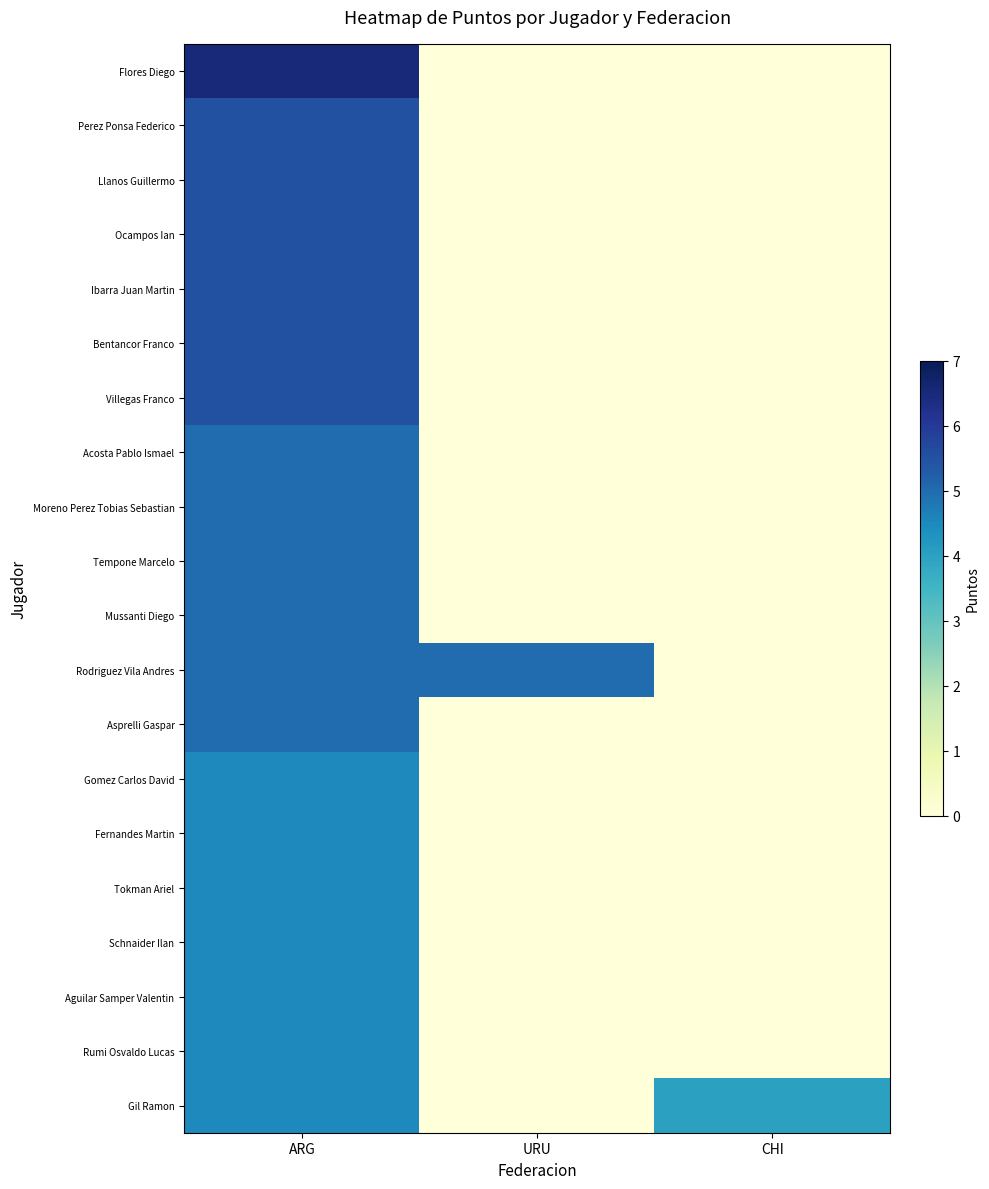

What is the total value across all series at CHI?

4.0